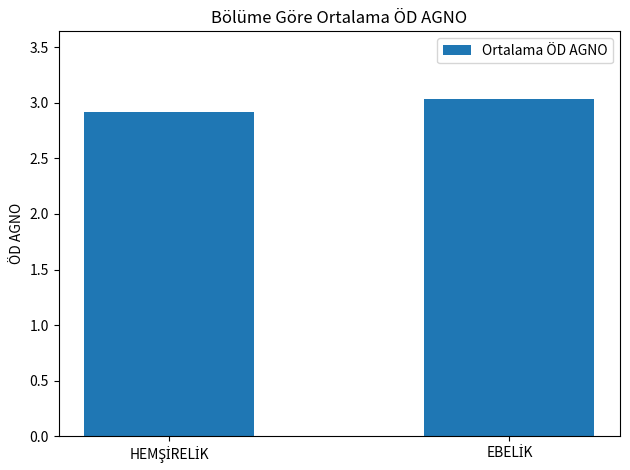

What is the sum of all values?

5.9